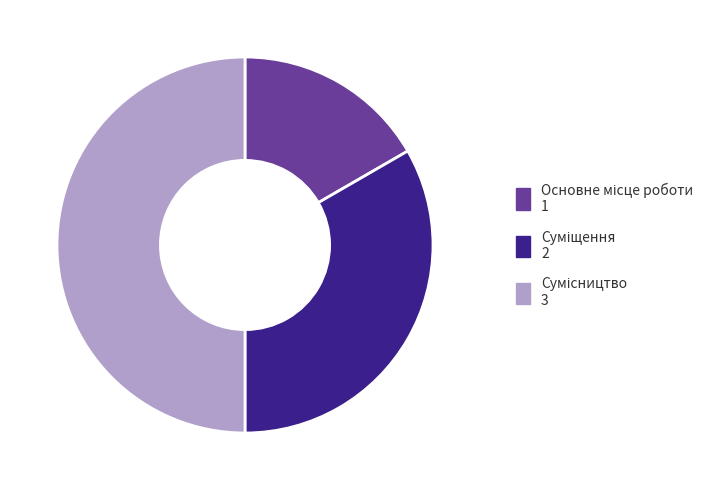

To the nearest percent, what is the difference between the largest and smallest slice percentages?

33%